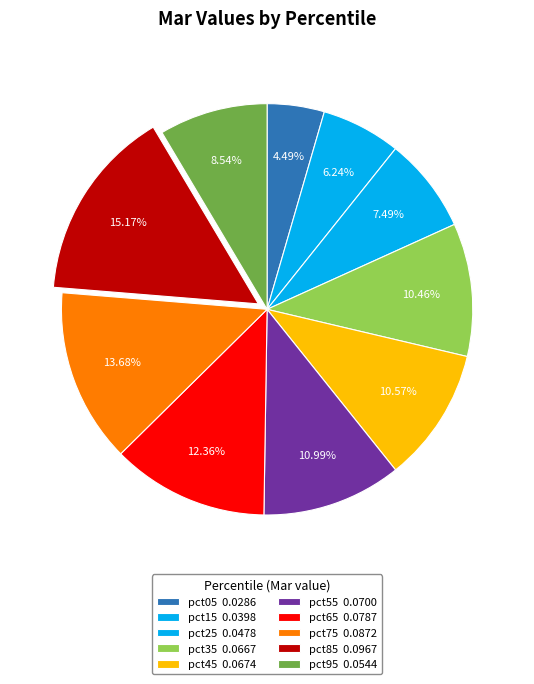

Is the sum of pct25 and pct85 greater than half?

No